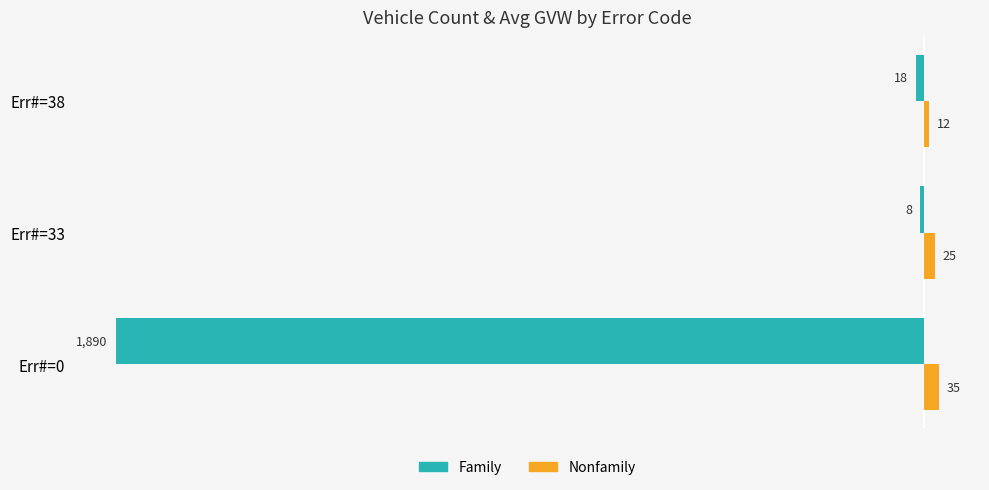

Which series has the largest total across all categories?

Nonfamily